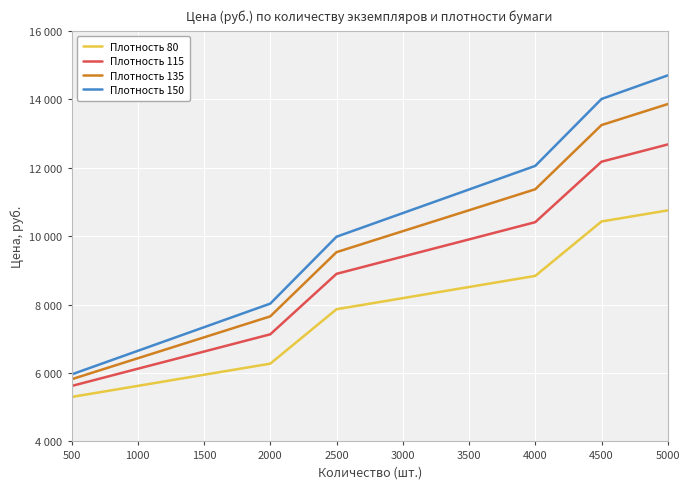

True or false: Плотность 150 has more than 2 points higher than both neighbors.

False